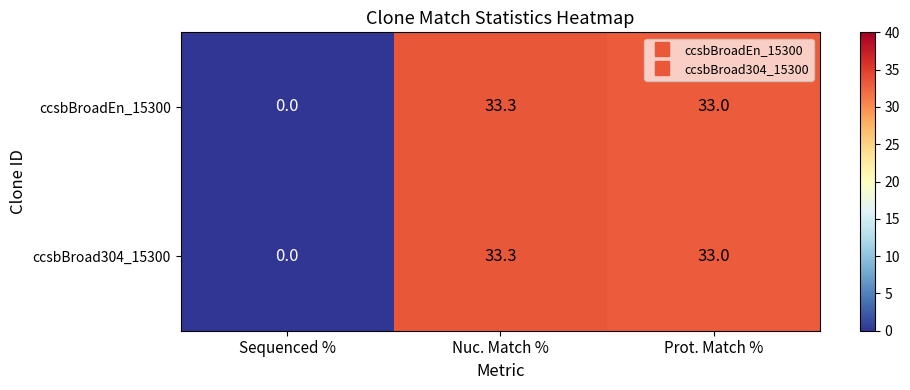

Is the value of ccsbBroadEn_15300 at Sequenced % greater than the value of ccsbBroad304_15300 at Nuc. Match %?

No